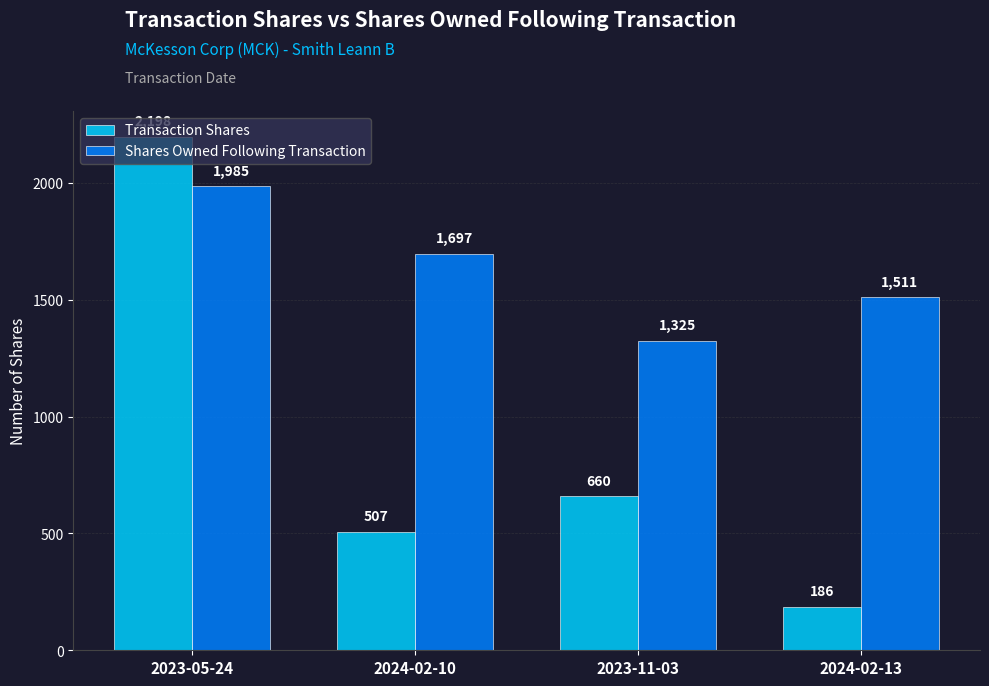

Reading right to left, list all the values displayed in this chart.

Transaction Shares: 2024-02-13=186	2023-11-03=660	2024-02-10=507	2023-05-24=2198
Shares Owned Following Transaction: 2024-02-13=1511	2023-11-03=1325	2024-02-10=1697	2023-05-24=1985